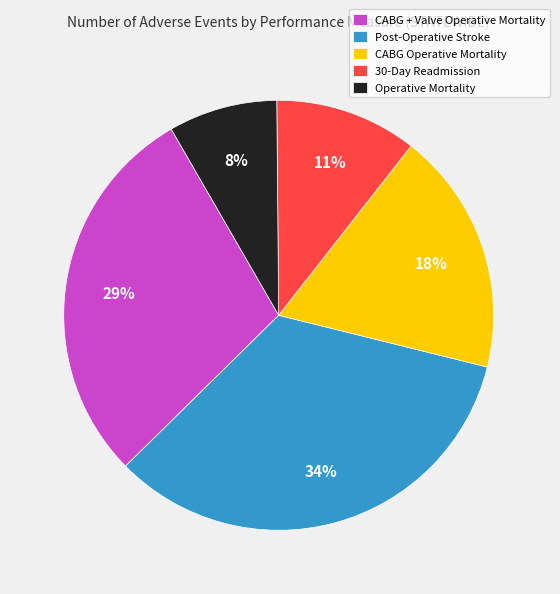

To the nearest percent, what is the combined percentage of Operative Mortality and 30-Day Readmission?

19%